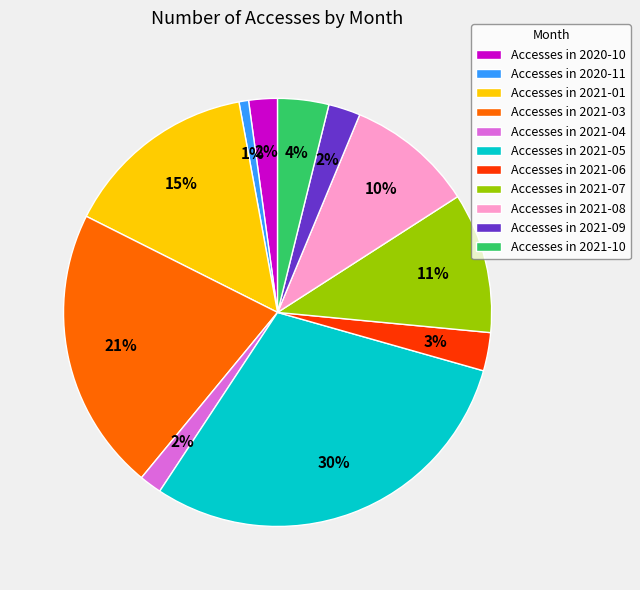

Which has a higher value, Accesses in 2021-08 or Accesses in 2021-06?

Accesses in 2021-08